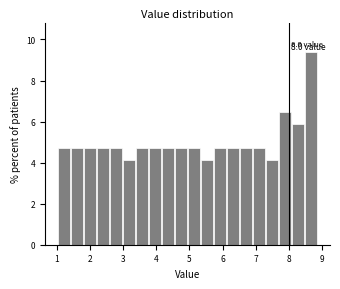

Around what value on the x-axis is the tallest bar? Give the approximate position of its centre, as read against the axis.

8.7